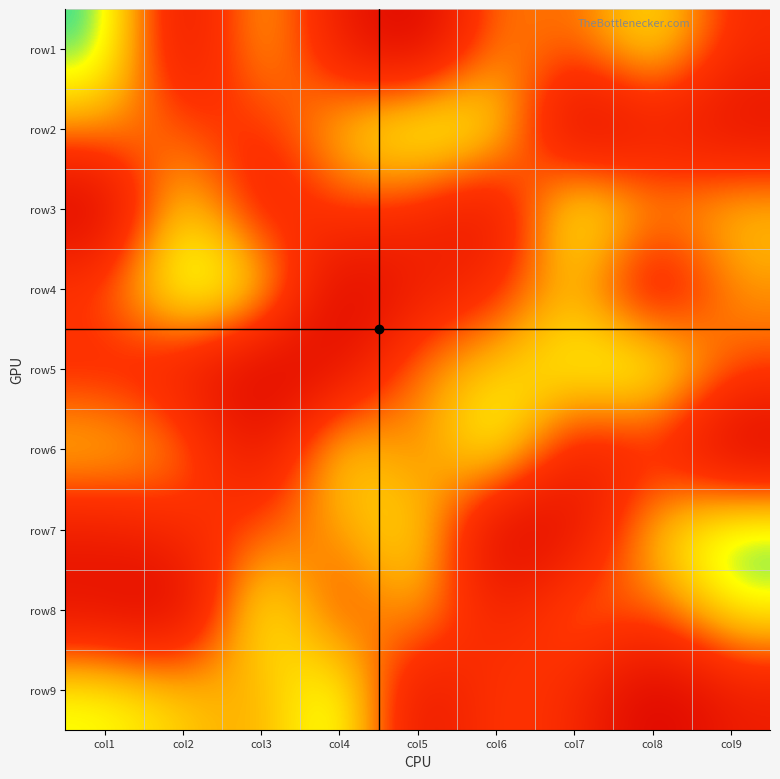

At how many categories does at least one series exceed 4?

9